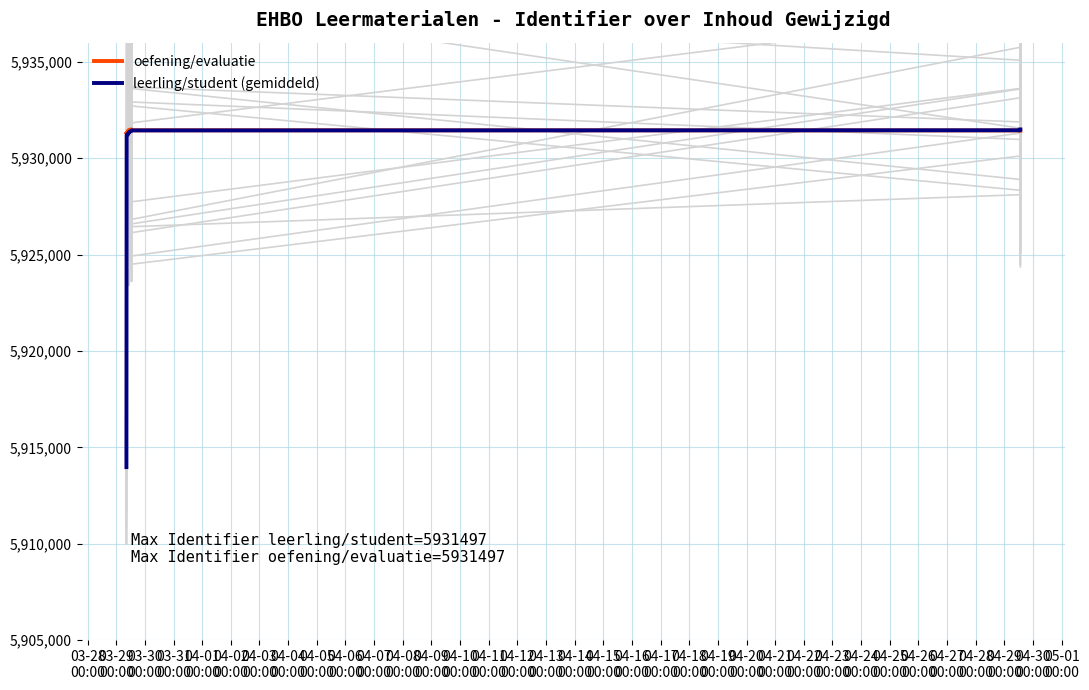

Count the number of data series in this chart.

2